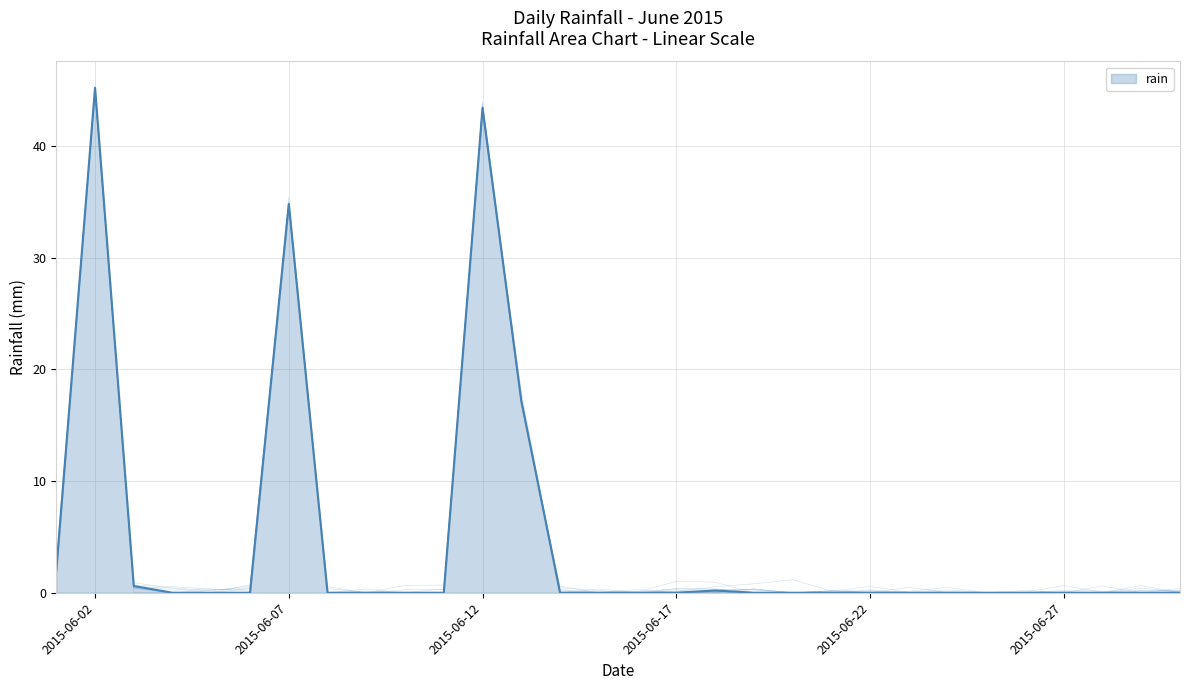

Reading left to right, what are all the values shown in this chart?

2015-06-01=2.0	2015-06-02=45.2	2015-06-03=0.6	2015-06-04=0.0	2015-06-05=0.0	2015-06-06=0.0	2015-06-07=34.8	2015-06-08=0.0	2015-06-09=0.0	2015-06-10=0.0	2015-06-11=0.0	2015-06-12=43.4	2015-06-13=17.2	2015-06-14=0.0	2015-06-15=0.0	2015-06-16=0.0	2015-06-17=0.0	2015-06-18=0.2	2015-06-19=0.0	2015-06-20=0.0	2015-06-21=0.0	2015-06-22=0.0	2015-06-23=0.0	2015-06-24=0.0	2015-06-25=0.0	2015-06-26=0.0	2015-06-27=0.0	2015-06-28=0.0	2015-06-29=0.0	2015-06-30=0.0